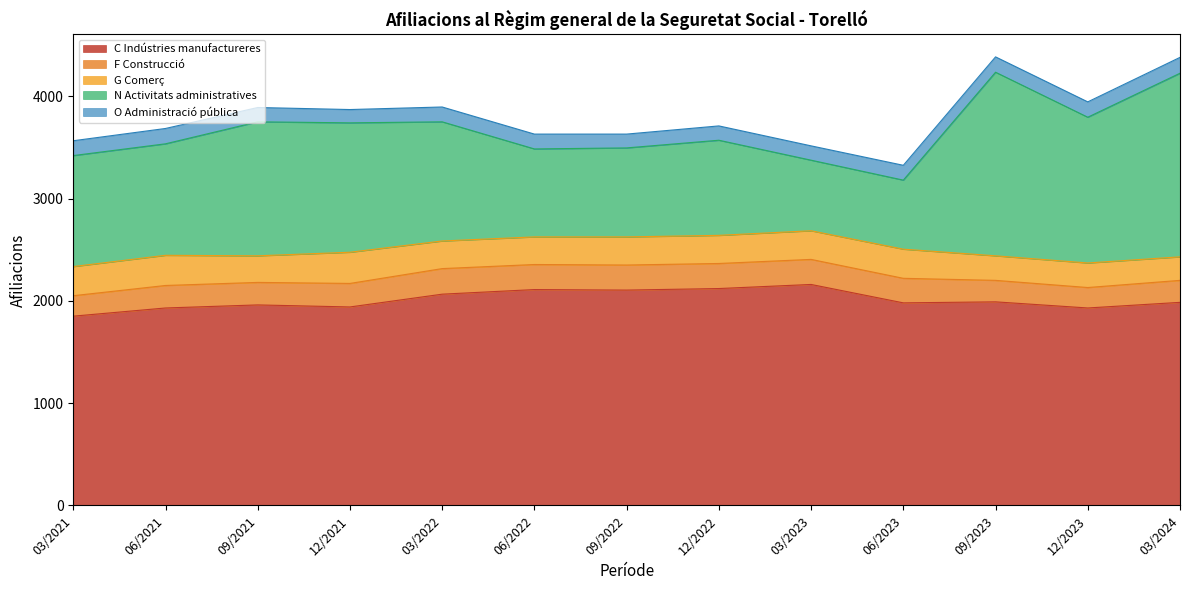

At which label does F Construcció reach its peak?

03/2022